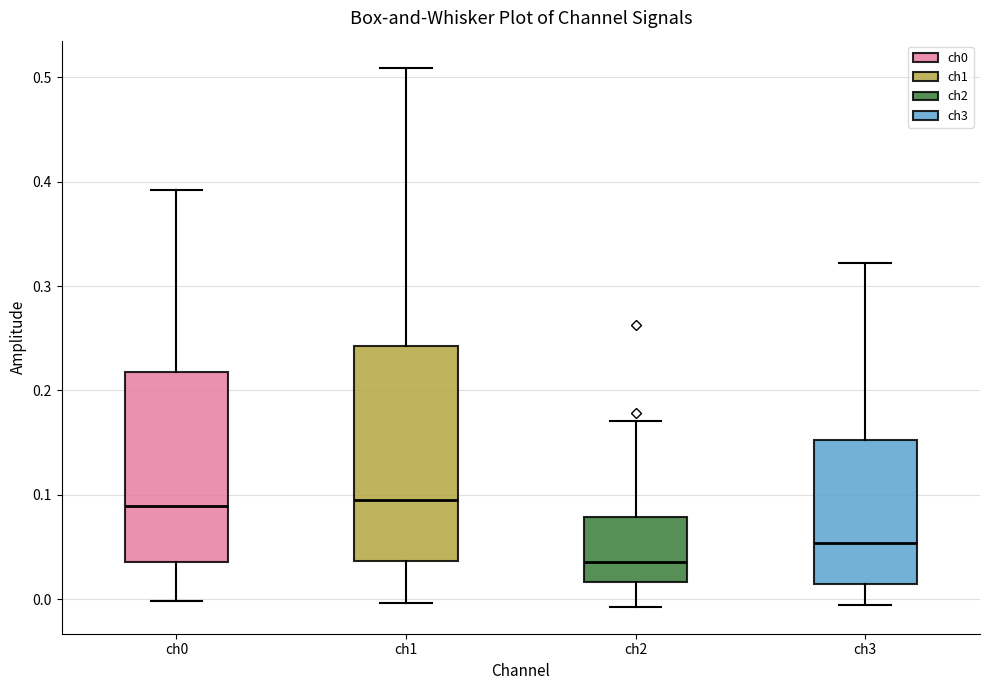

Which box has the lowest median line?

ch2